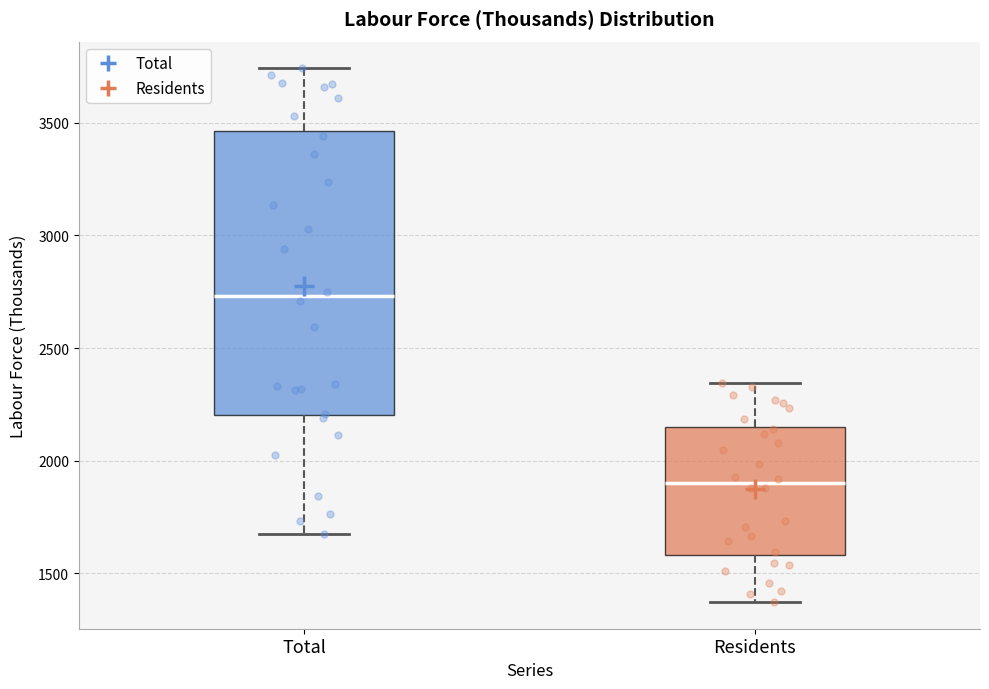

Reading left to right, read every box against the y-axis: the position of its median line, the range the box covers, and the ends of its whiskers. The values are not printed on the chart, so give them approximately, as read against the axis.

Total: median 2750, box 2200 to 3450, whiskers 1650 to 3750
Residents: median 1900, box 1600 to 2150, whiskers 1350 to 2350